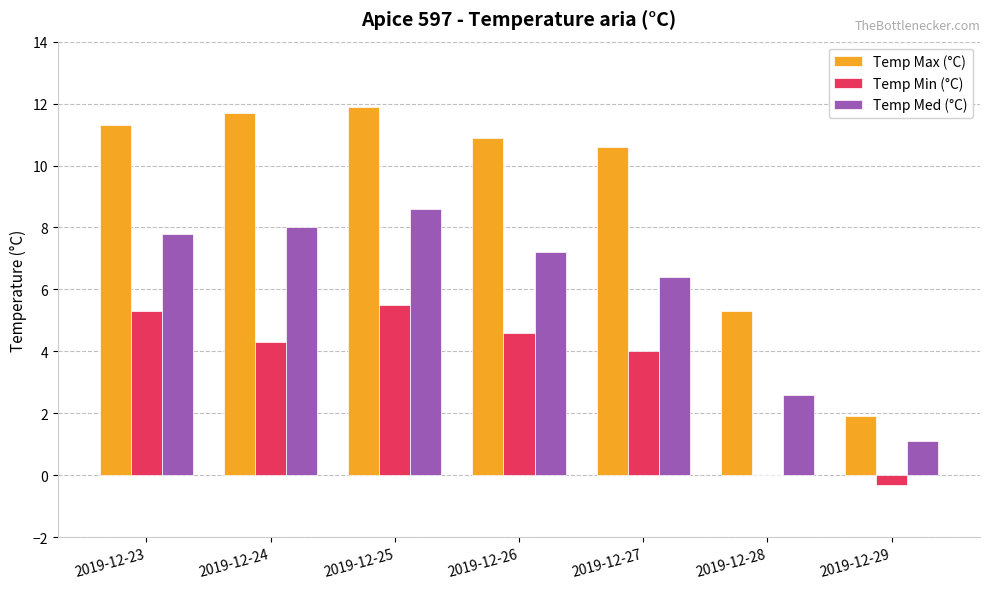

At which category does the chart reach its peak across all series?

2019-12-25